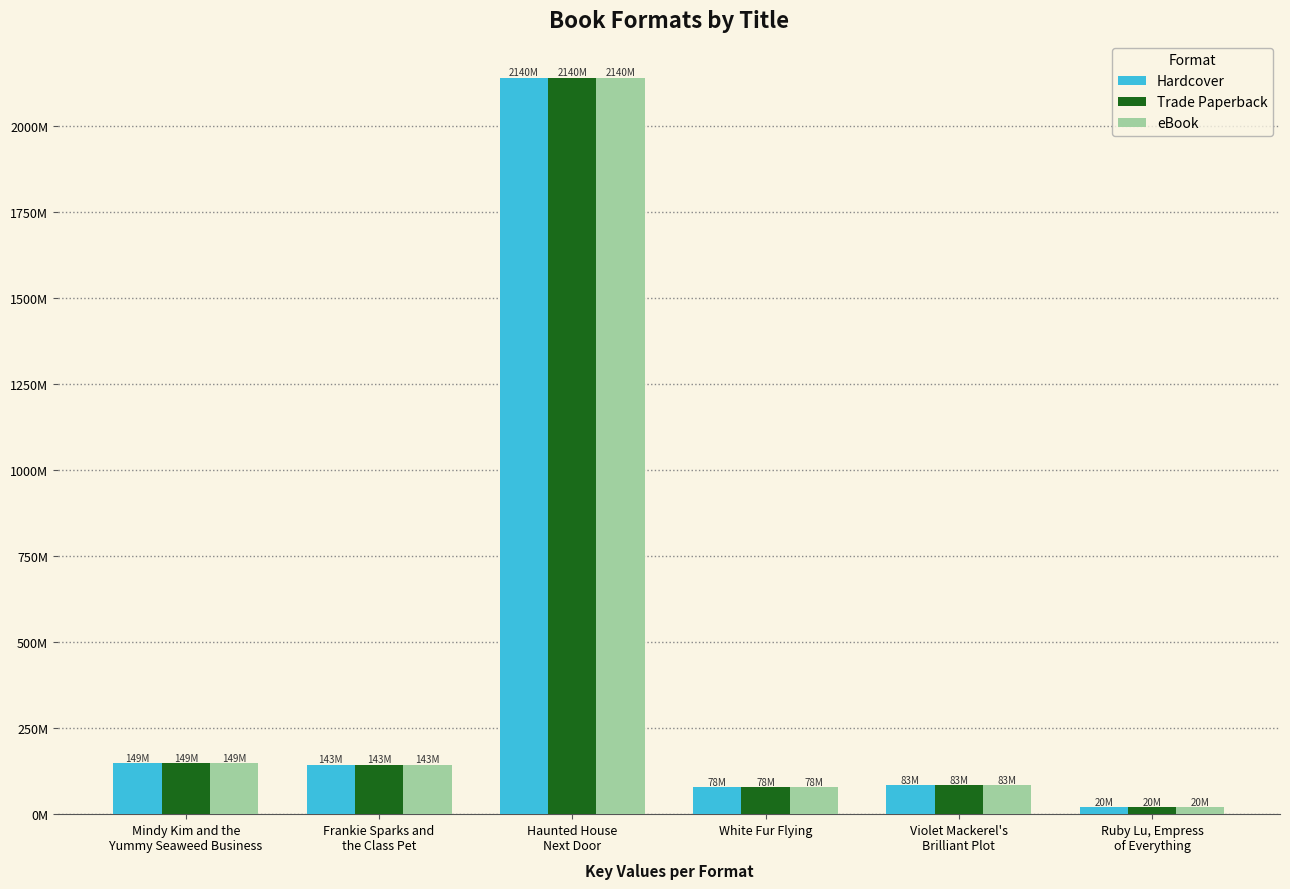

What is the value of the eBook bar at the 3rd from the left?

2140792341